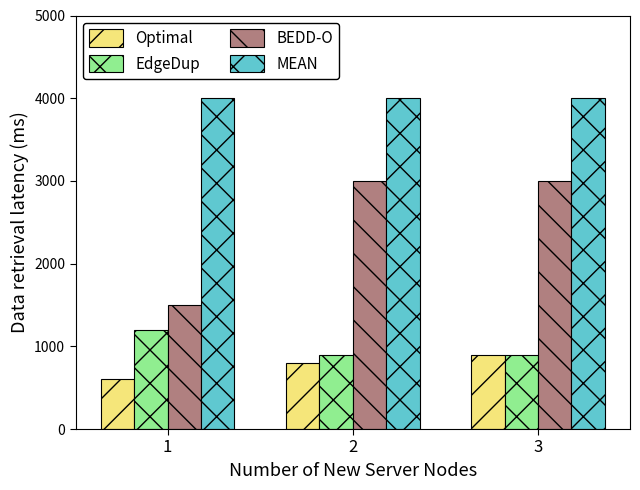

Which category has the highest value in the EdgeDup series?

1